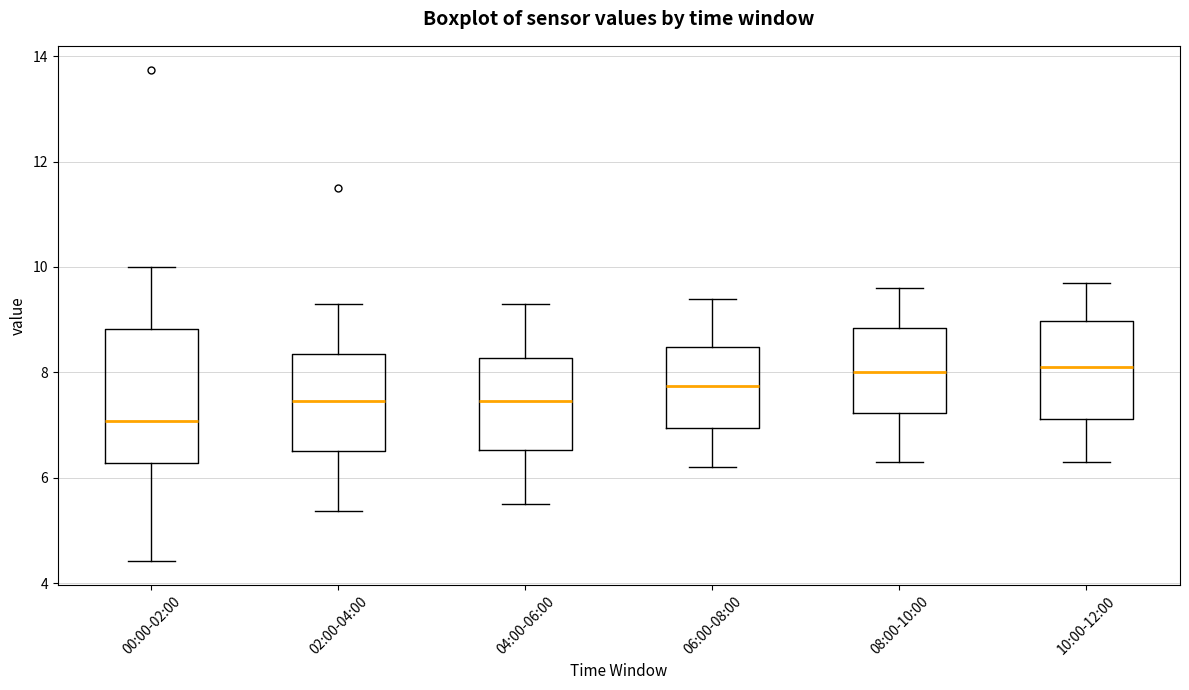

Where does the median line of the box for 02:00-04:00 sit on the y-axis? The values are not printed on the chart, so give them approximately, as read against the axis.

7.4